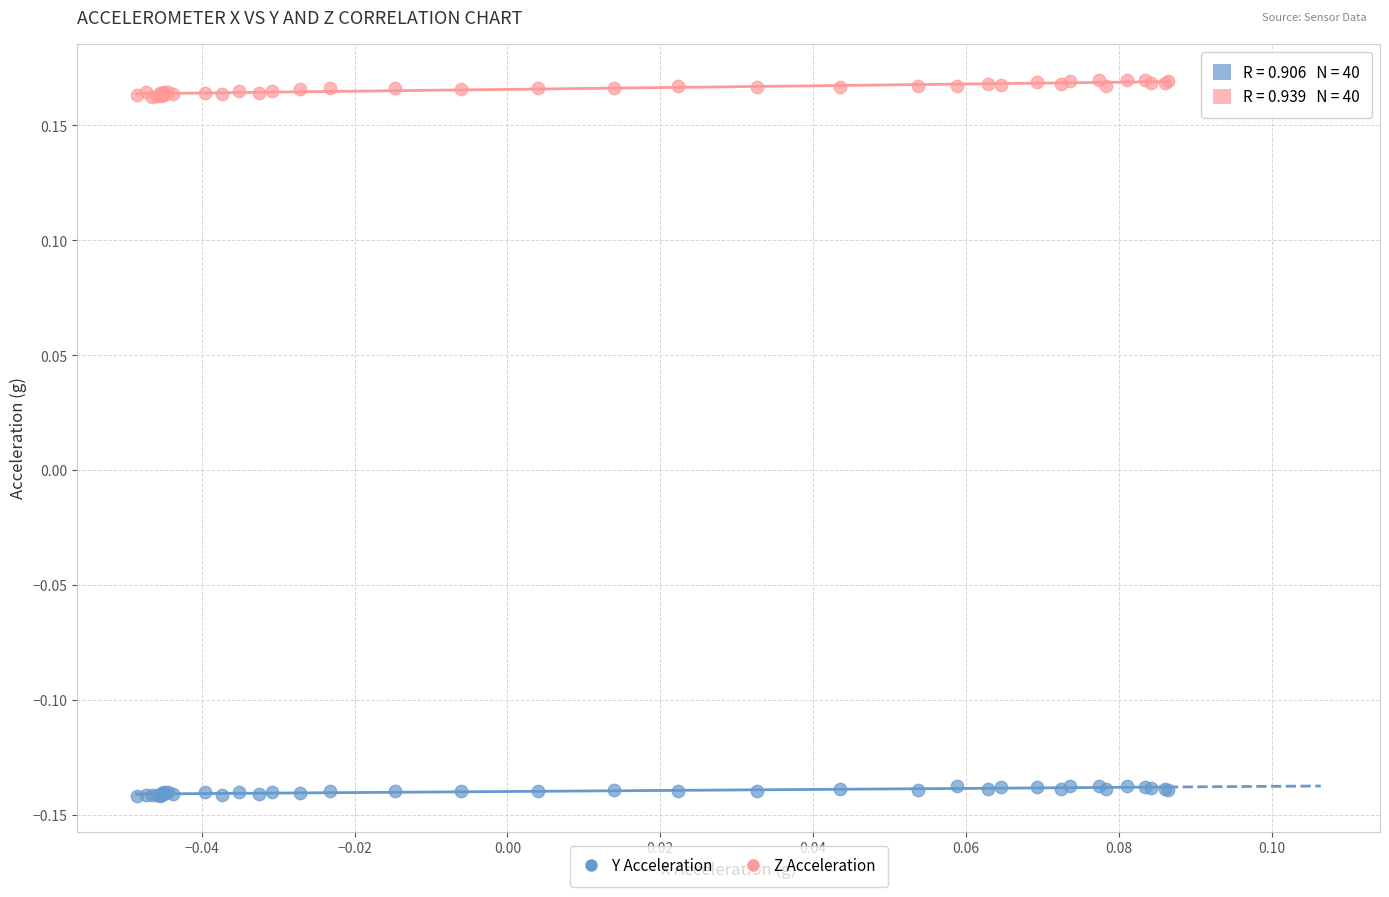

Which series contains the highest Y value?

Z Acceleration